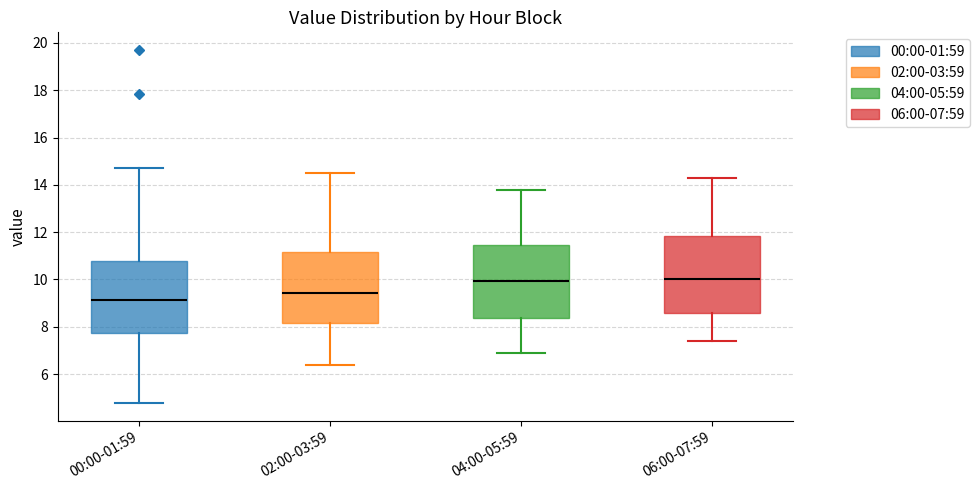

Where does the lower whisker of the box for 00:00-01:59 end on the y-axis? The values are not printed on the chart, so give them approximately, as read against the axis.

4.8